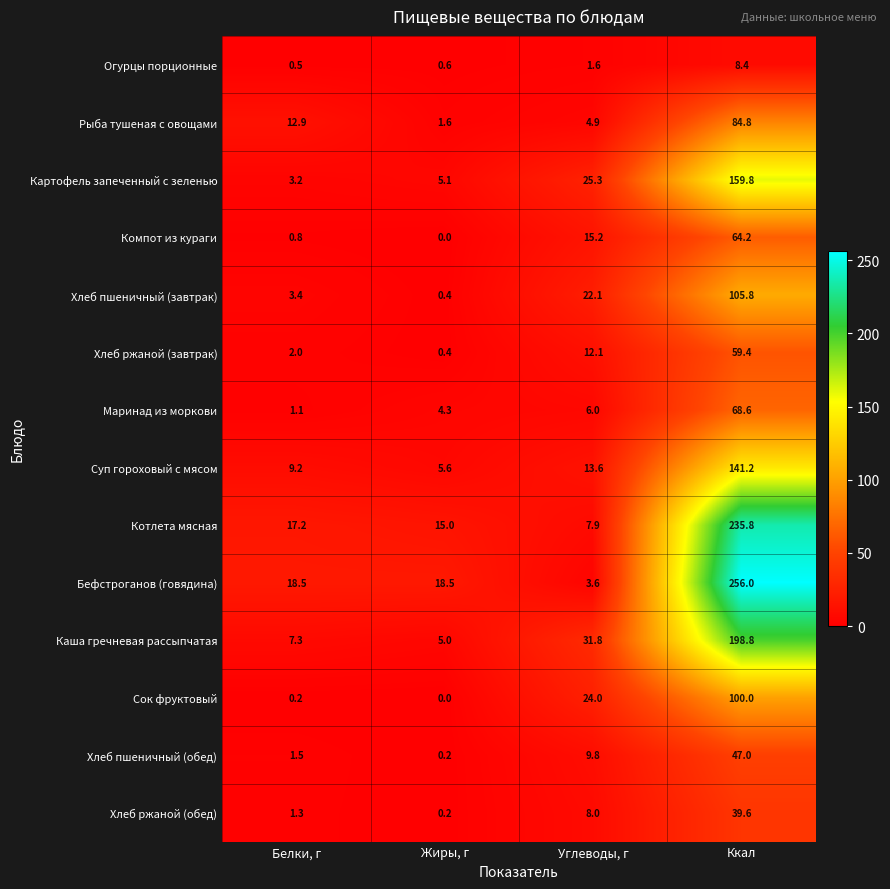

What is the maximum value shown in the chart?

256.0